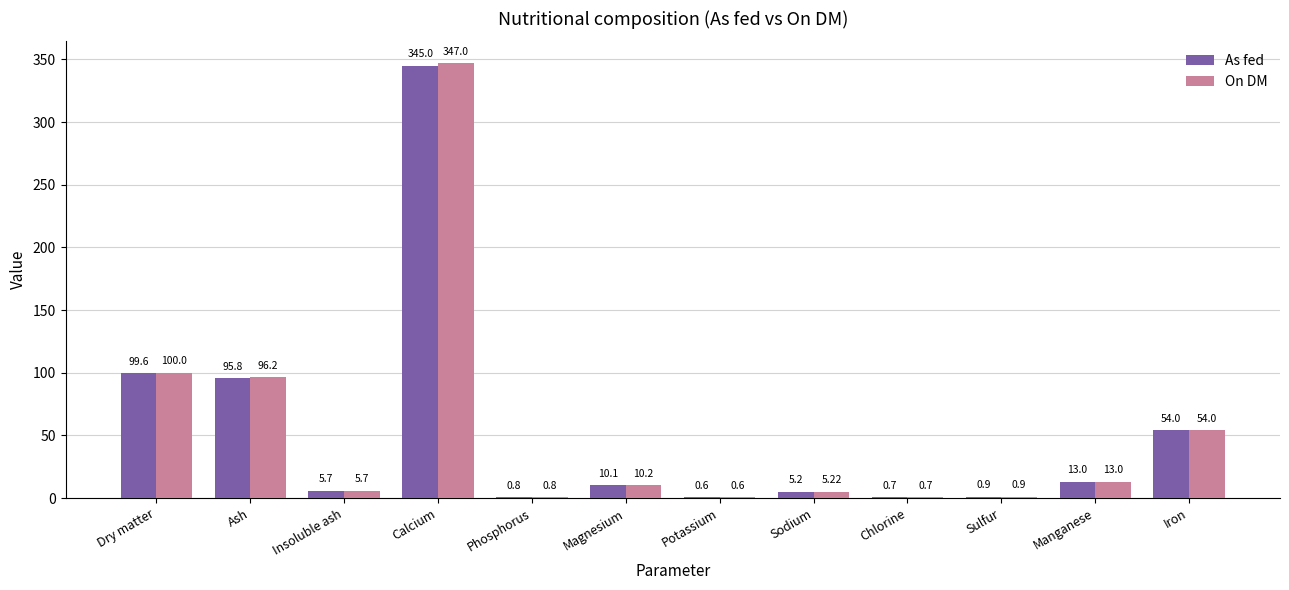

At which label is On DM closest to 173?

Dry matter